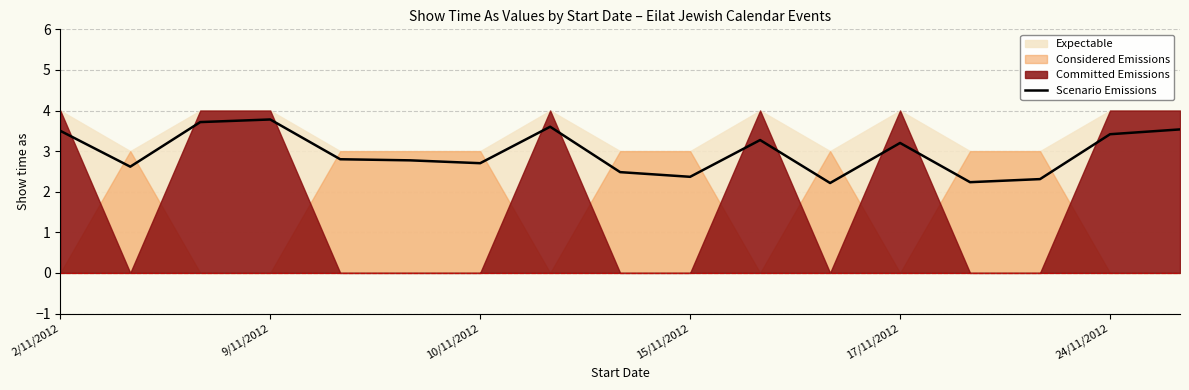

True or false: the data shows 0.9 at 2/11/2012.

False